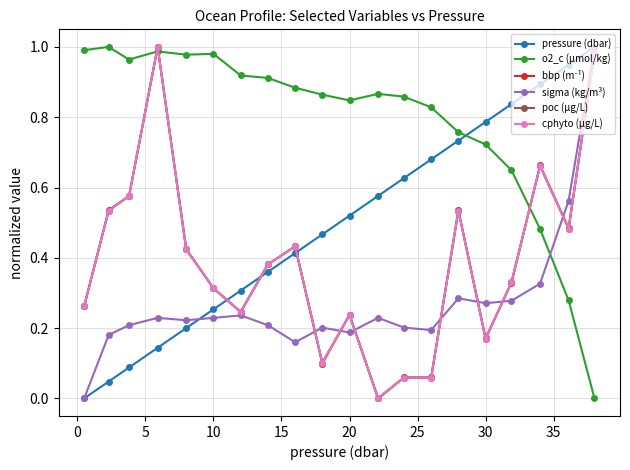

Which series has the largest total across all categories?

o2_c (µmol/kg)